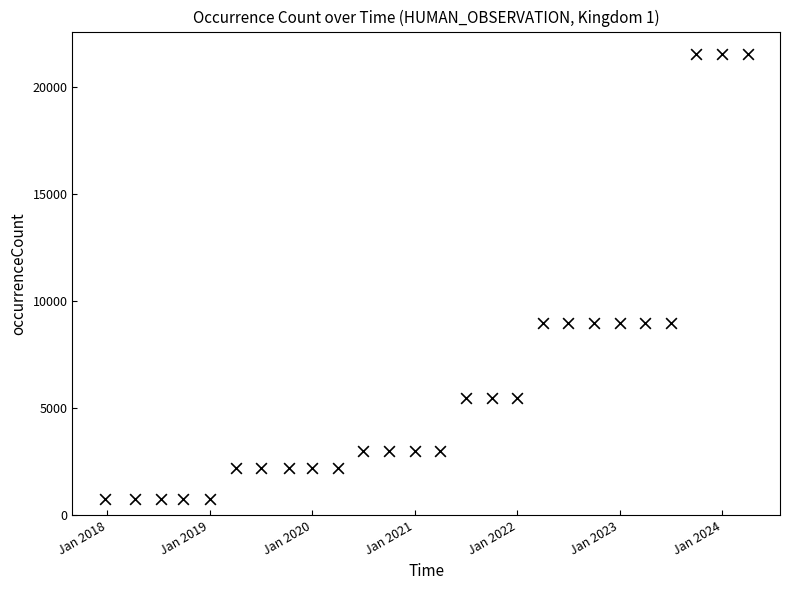

What is the range of Y values (max minus min)?

20763